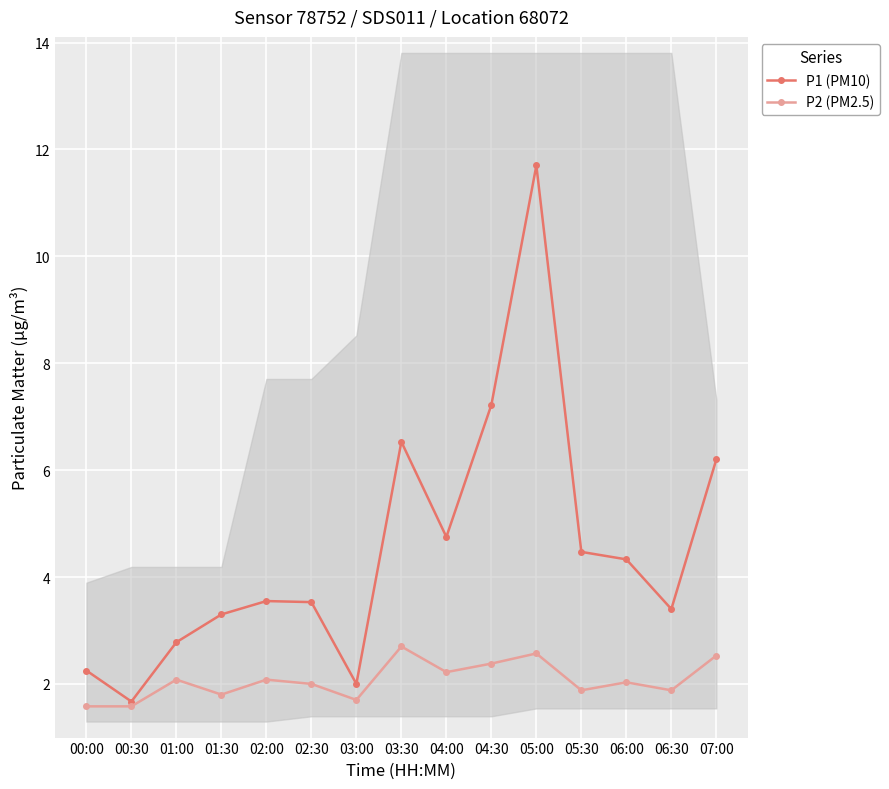

Between 01:00 and 02:00, which series saw the biggest shift?

P1 (PM10)